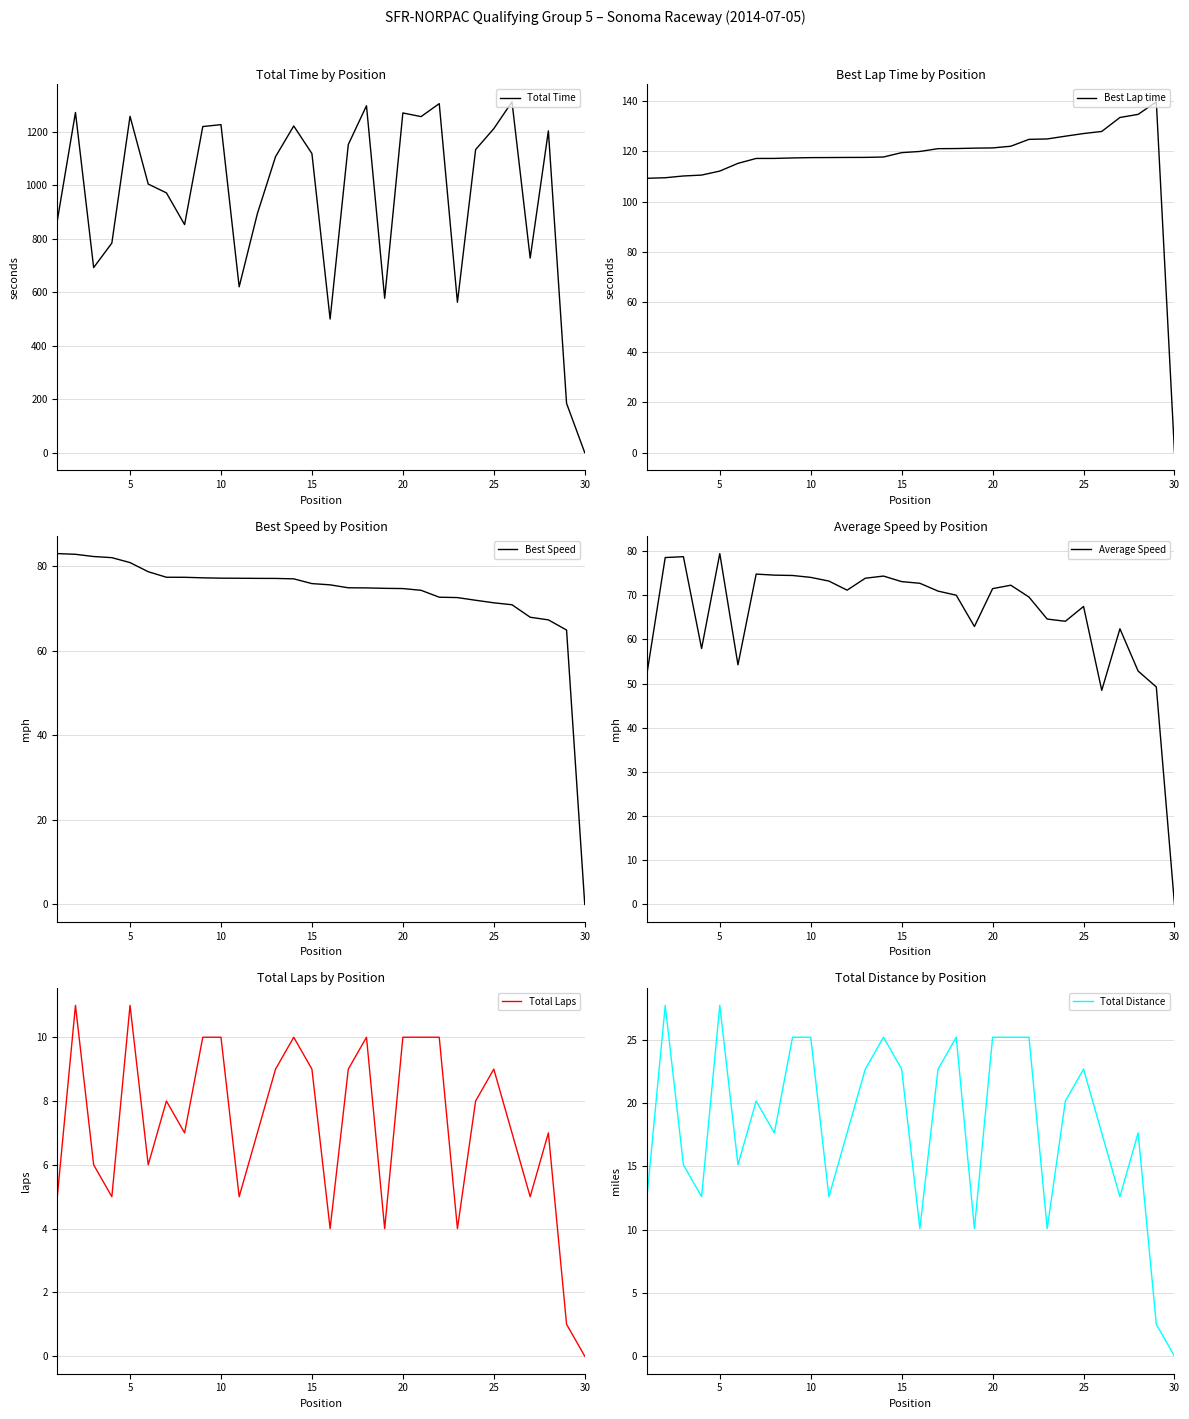

How many data points in Total Time are less than 1117?

15